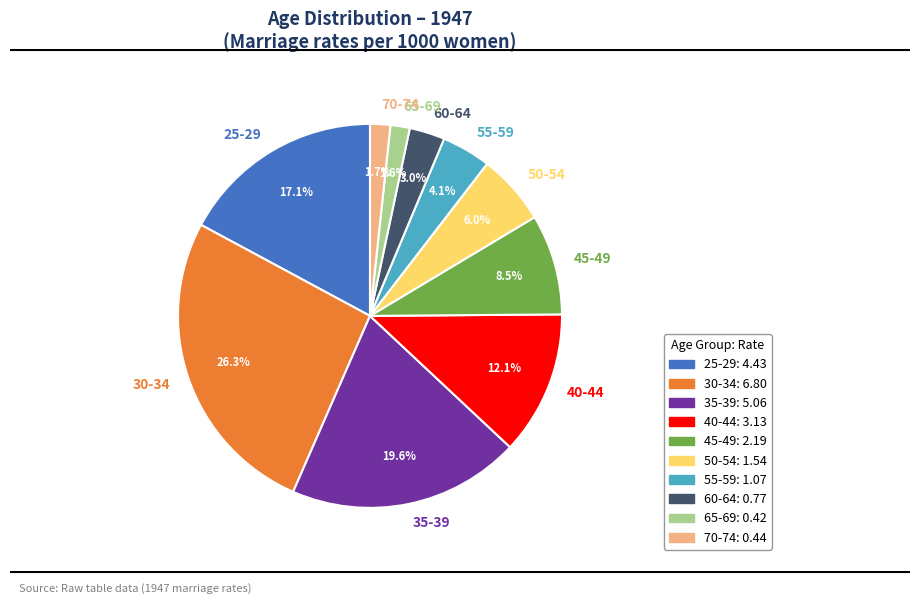

Is it true that 30-34 is 26% of the pie?

True